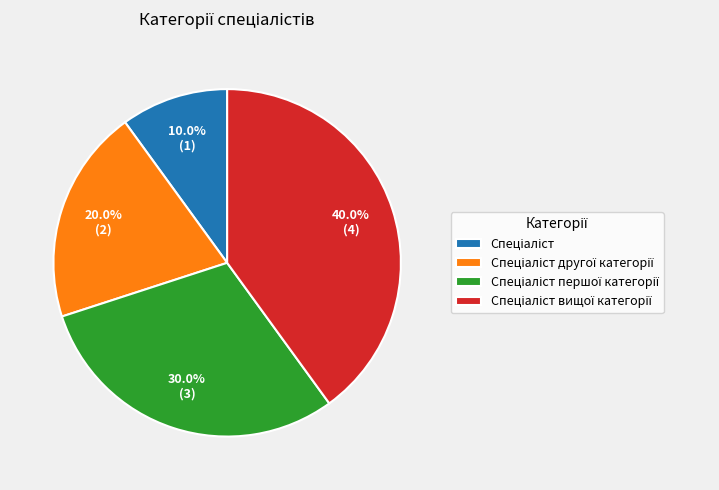

Is there any slice that represents more than half of the pie?

No